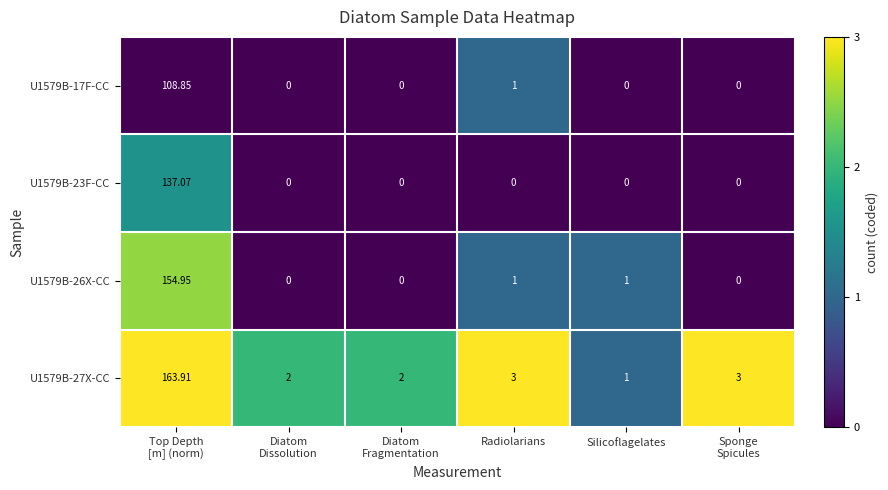

Where is U1579B-17F-CC nearest to the value 54?

Radiolarians